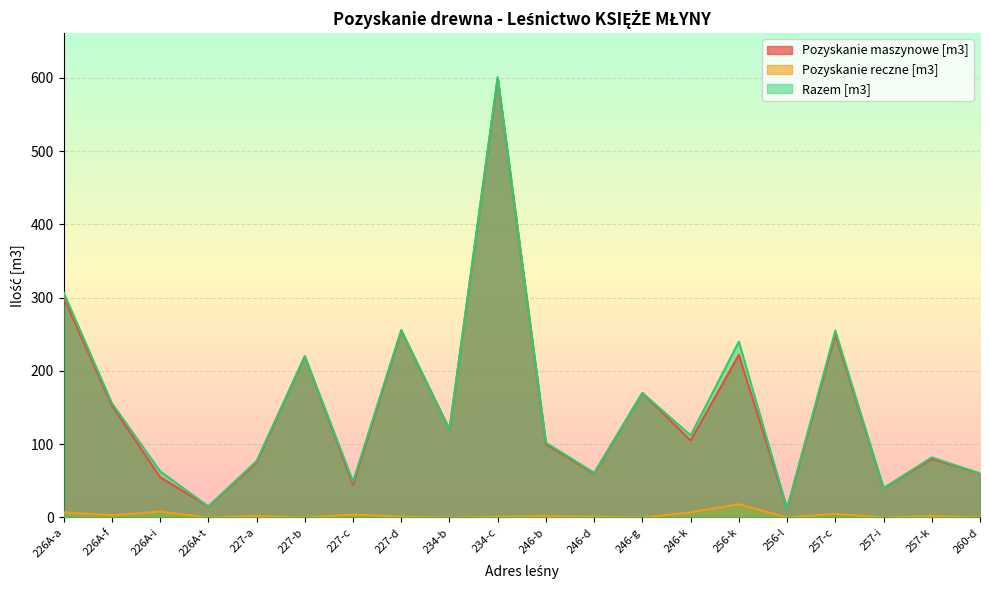

Count the number of categories in the chart.

20